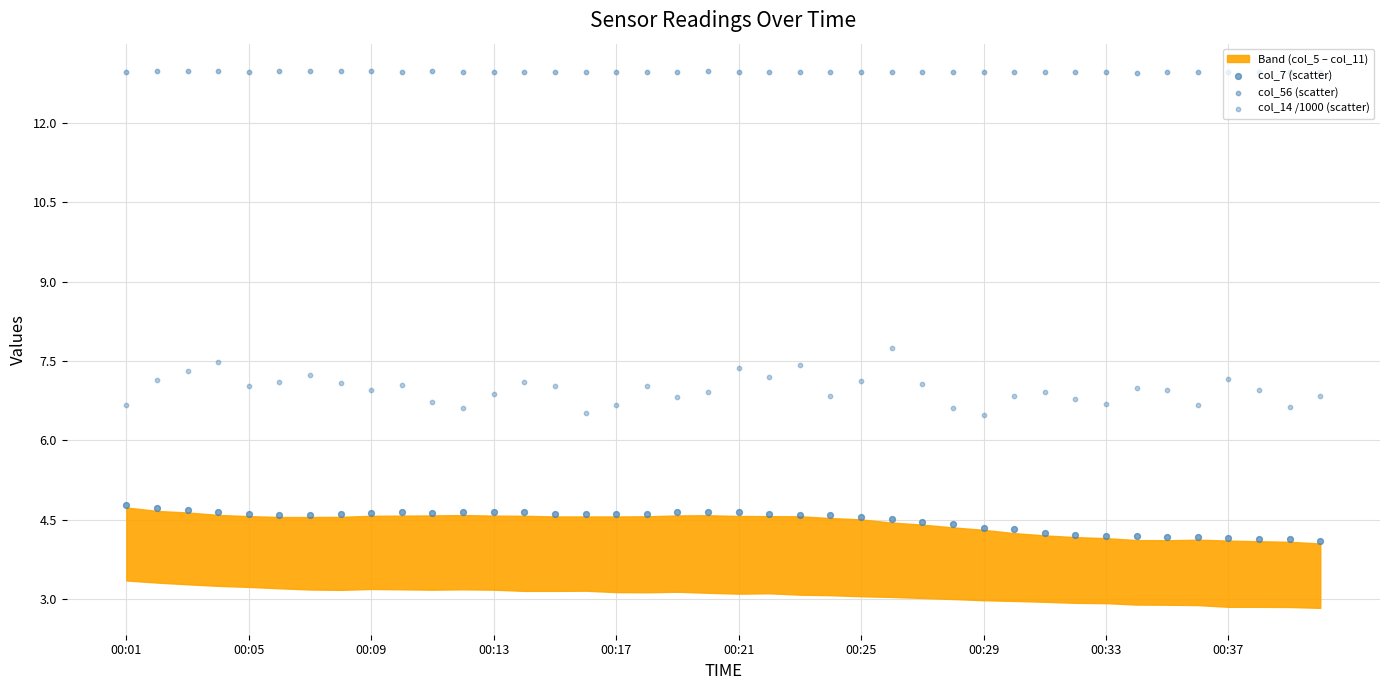

At how many categories does at least one series exceed 10?

40